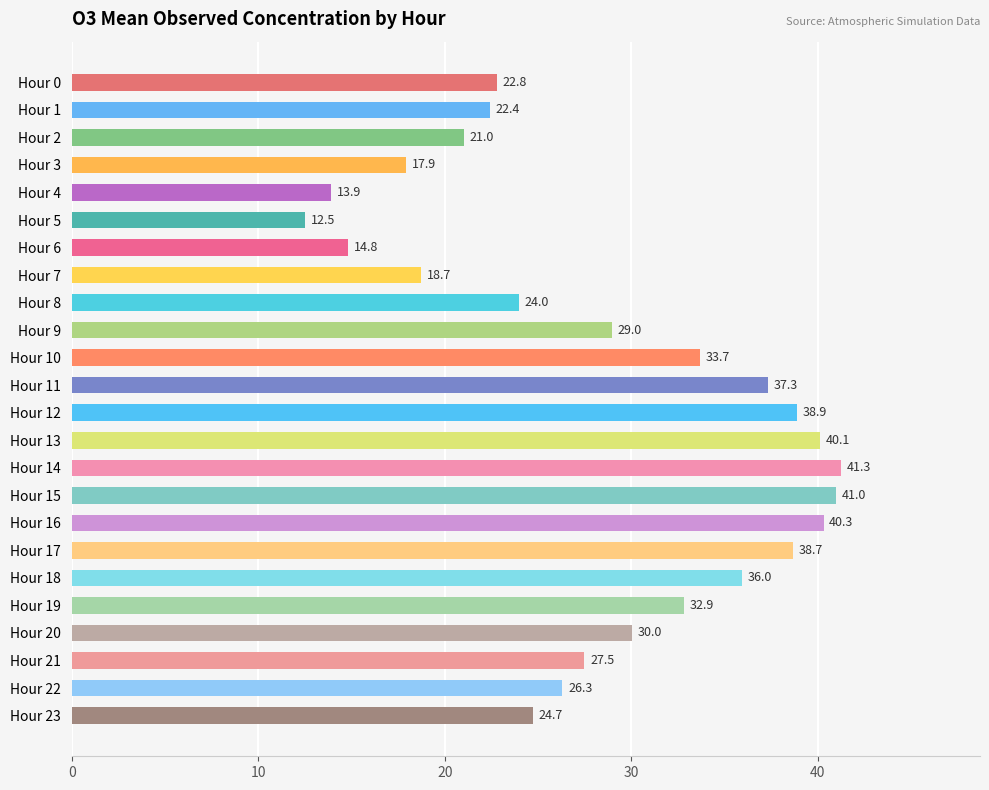

At which category does the chart reach its minimum across all series?

Hour 5